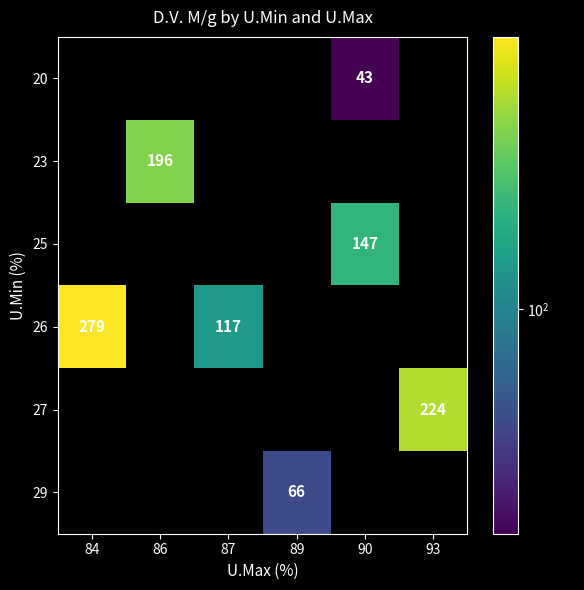

Is it true that 25 equals 249 at 90?

False